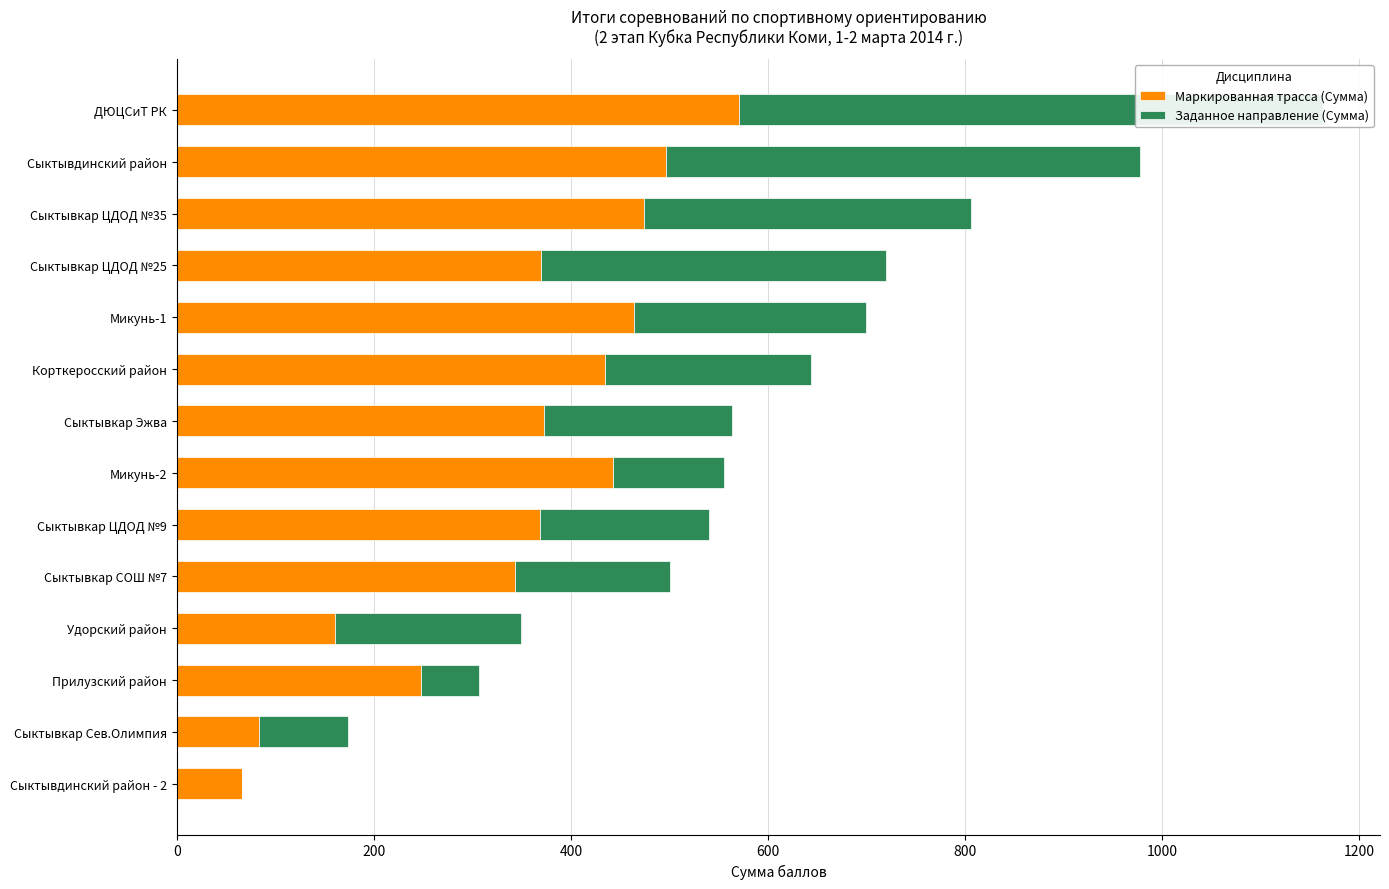

What is the maximum value for Маркированная трасса (Сумма)?

570.4